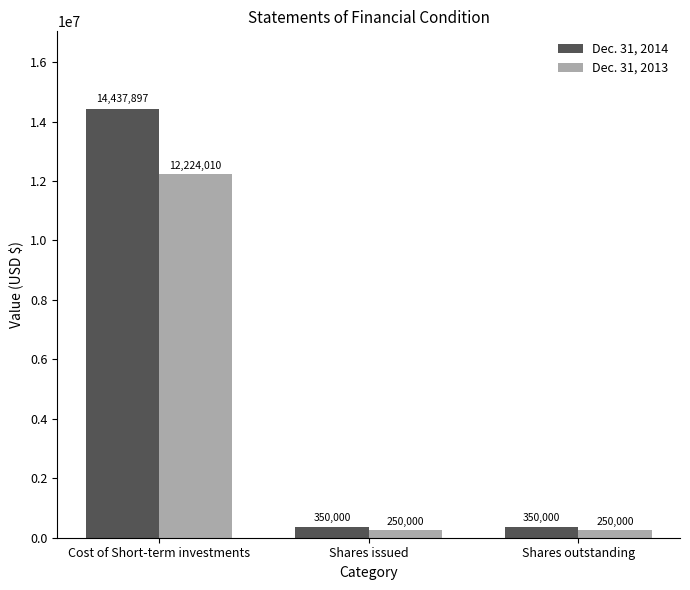

At how many categories does at least one series exceed 10798213?

1